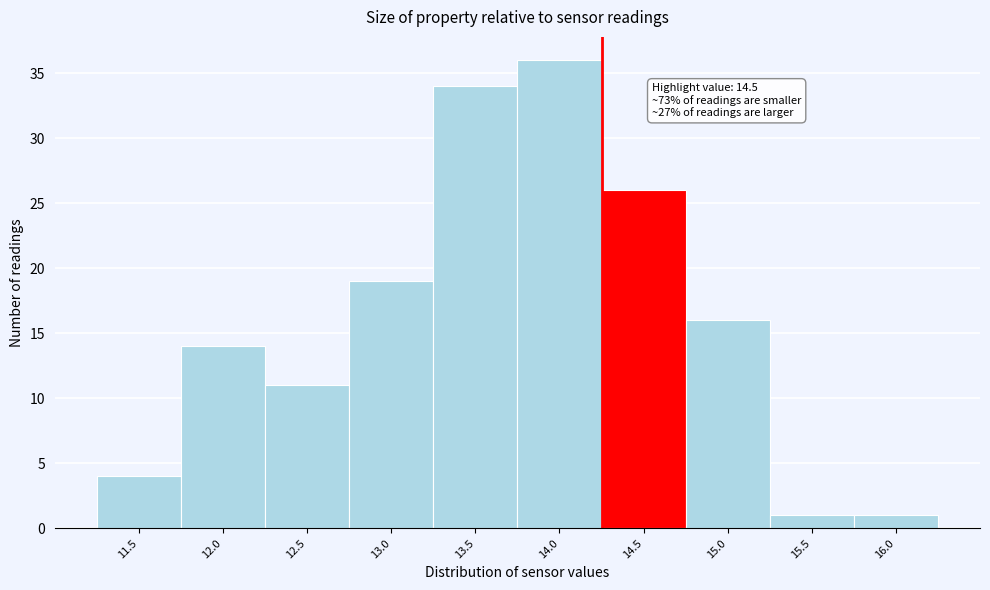

Reading left to right, extract all data points from this chart.

4	14	11	19	34	36	26	16	1	1